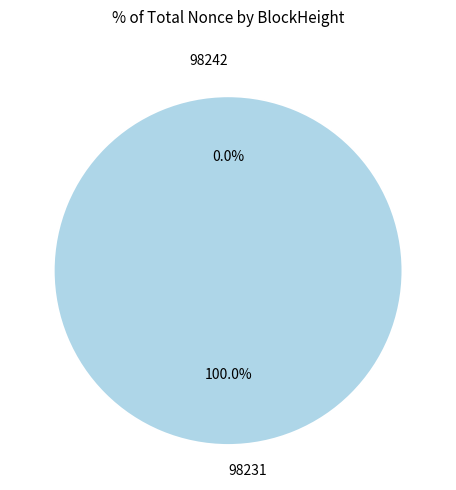

How many segments does this pie chart have?

2